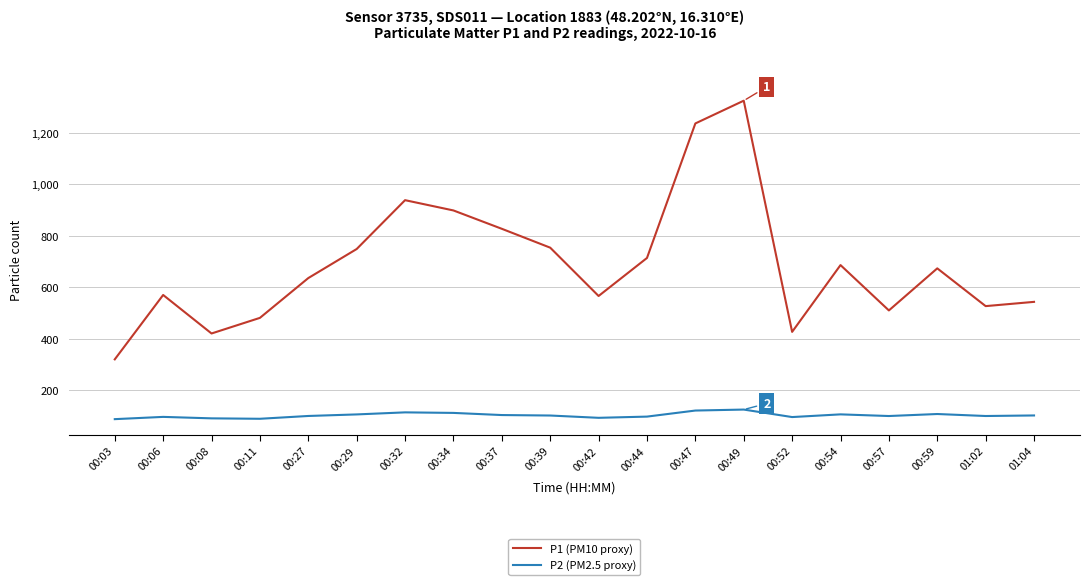

The value of P2 (PM2.5 proxy) at 01:04 is 103.1. True or false?

True